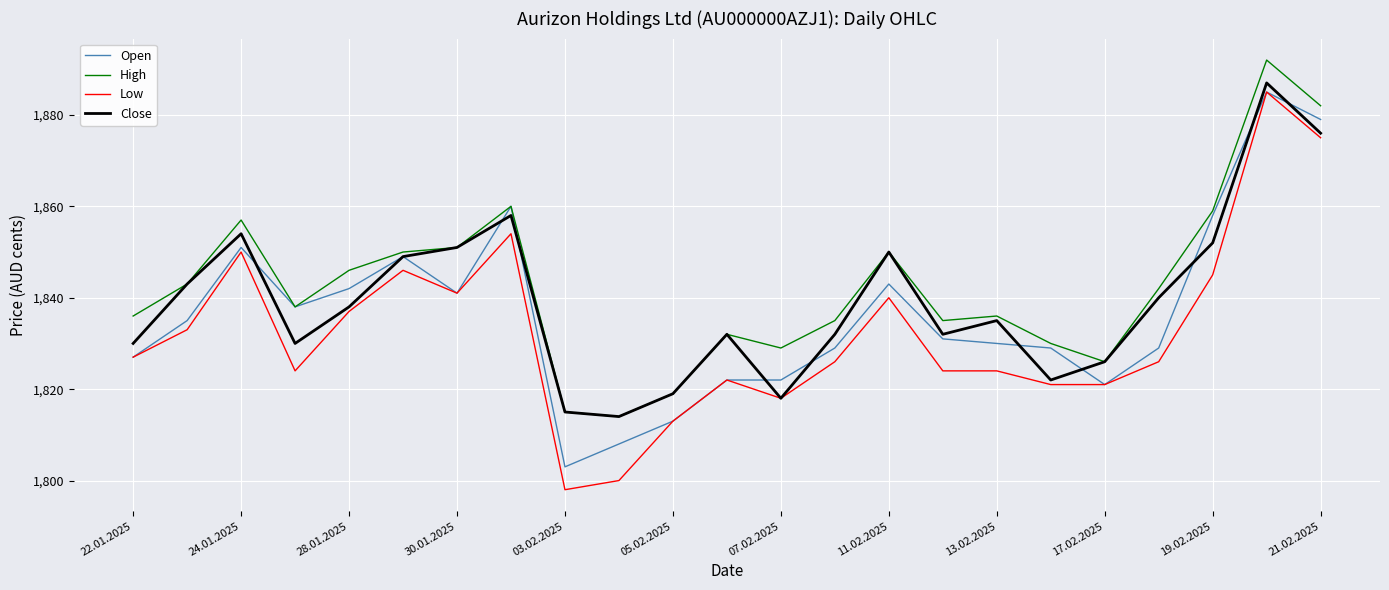

Which series has the widest spread of values?

Low